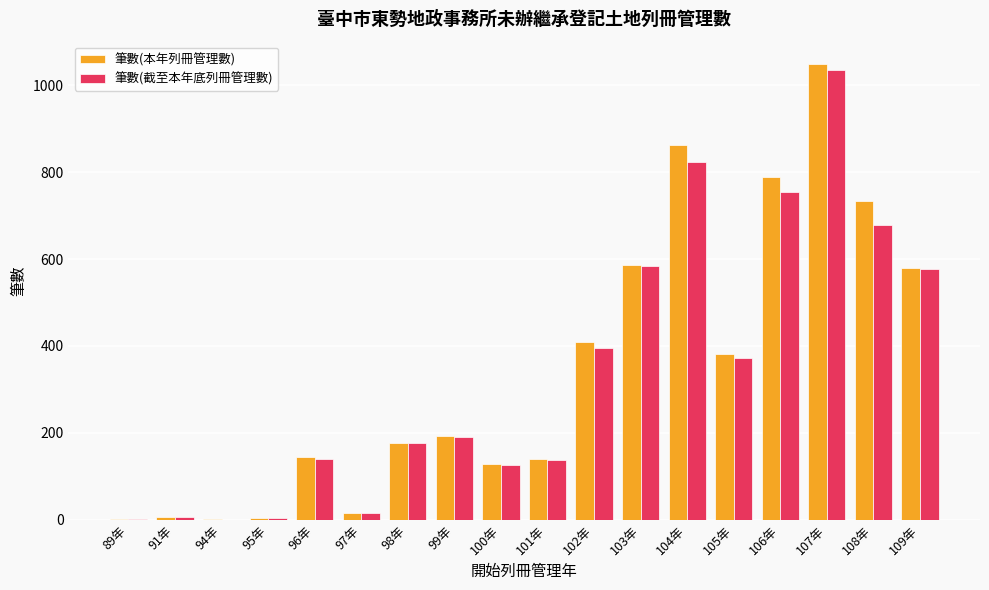

Which series changed the most between 96年 and 107年?

筆數(本年列冊管理數)